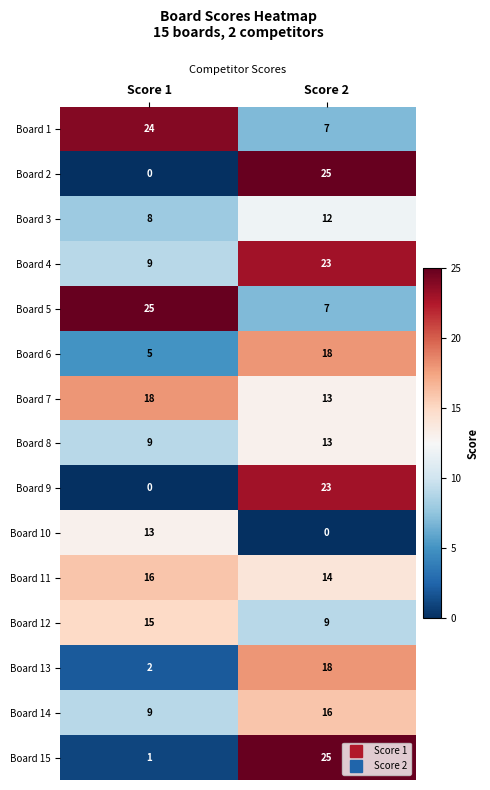

What is the spread (max minus min) of values at Score 1?

25